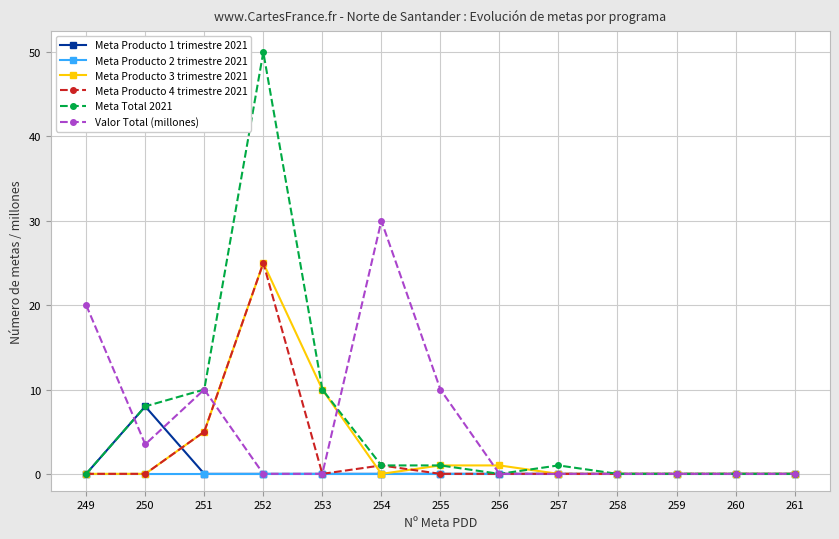

What is the difference between the highest and lowest values at 255?

10.0